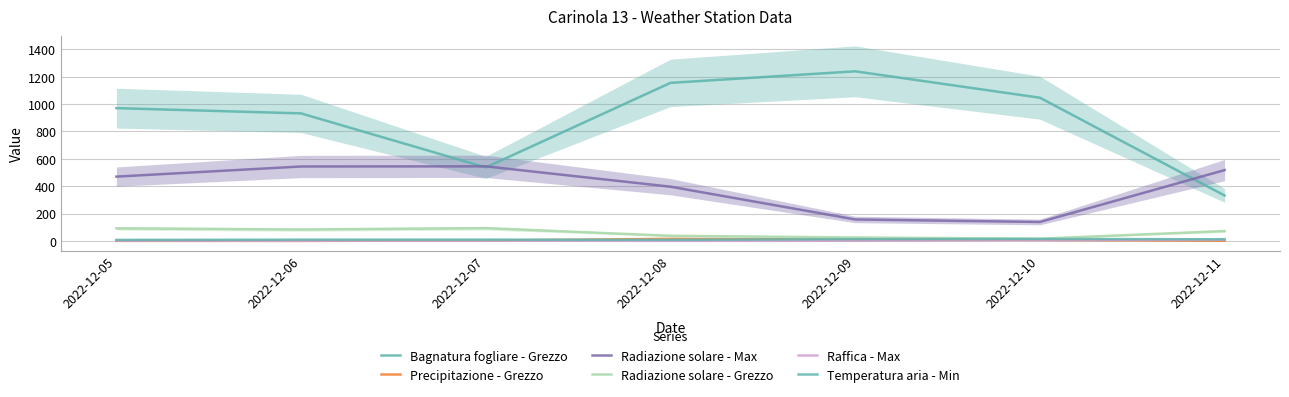

Which series has the widest spread of values?

Bagnatura fogliare - Grezzo